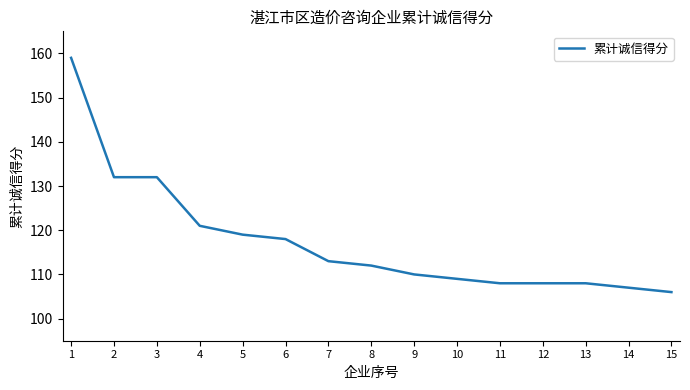

Is it true that the value at 15 is 45?

False